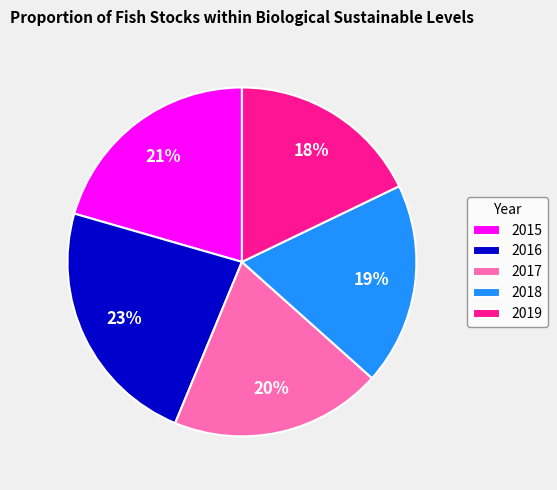

Between 2018 and 2017, which is larger?

2017